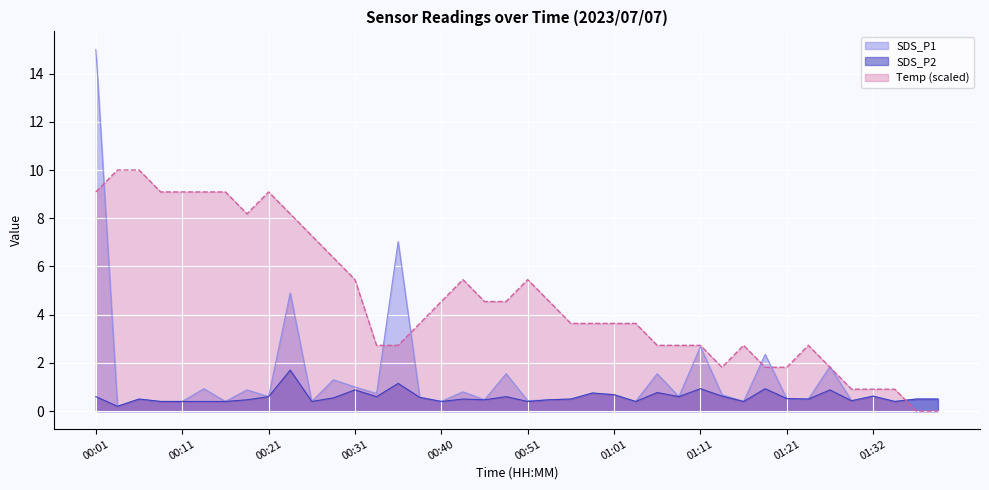

What is the average value of the SDS_P2 series?

0.6